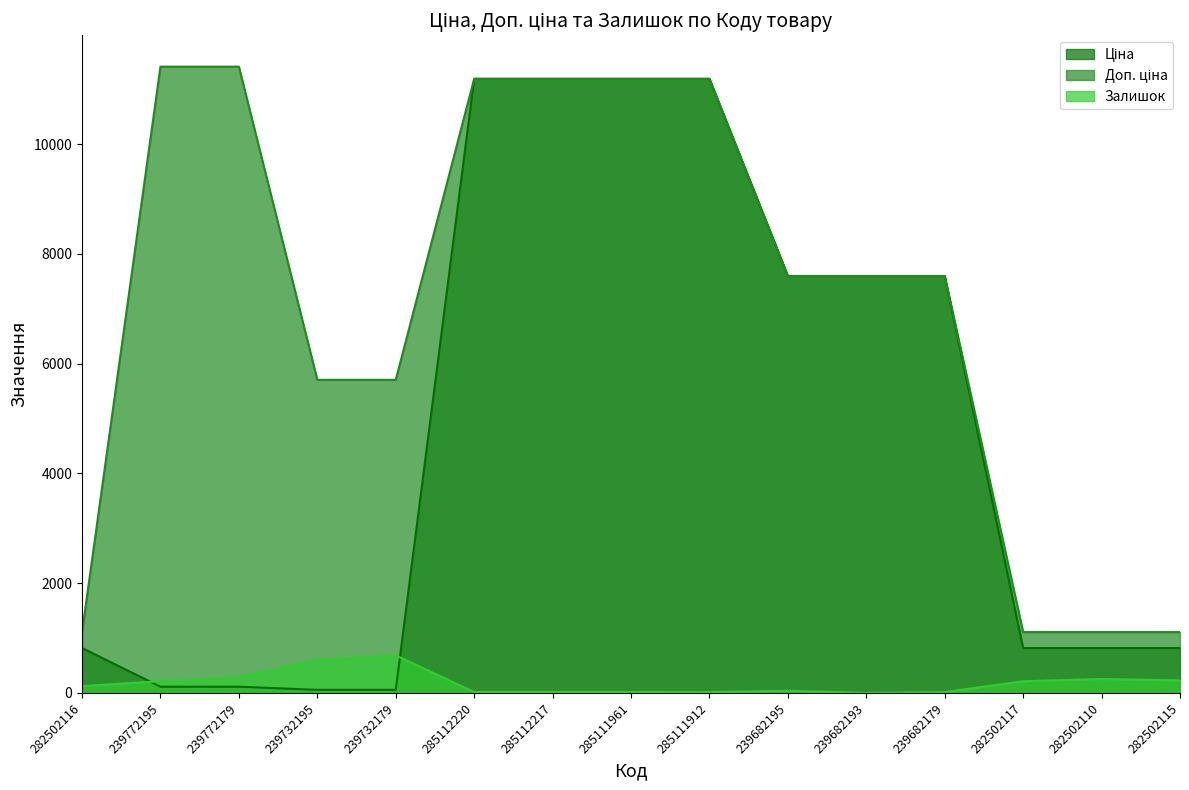

Reading left to right, list all the values displayed in this chart.

Ціна: 282502116=818.5	239772195=114.1	239772179=114.1	239732195=57.0	239732179=57.0	285112220=11188.2	285112217=11188.2	285111961=11188.2	285111912=11188.2	239682195=7596.5	239682193=7596.5	239682179=7596.5	282502117=818.5	282502110=818.5	282502115=818.5
Доп. ціна: 282502116=1109.2	239772195=11410.0	239772179=11410.0	239732195=5705.0	239732179=5705.0	285112220=11188.2	285112217=11188.2	285111961=11188.2	285111912=11188.2	239682195=7596.5	239682193=7596.5	239682179=7596.5	282502117=1109.2	282502110=1109.2	282502115=1109.2
Залишок: 282502116=125.0	239772195=215.0	239772179=290.0	239732195=605.0	239732179=686.0	285112220=17.0	285112217=17.0	285111961=17.0	285111912=15.0	239682195=40.0	239682193=0.0	239682179=16.0	282502117=214.0	282502110=255.0	282502115=229.0